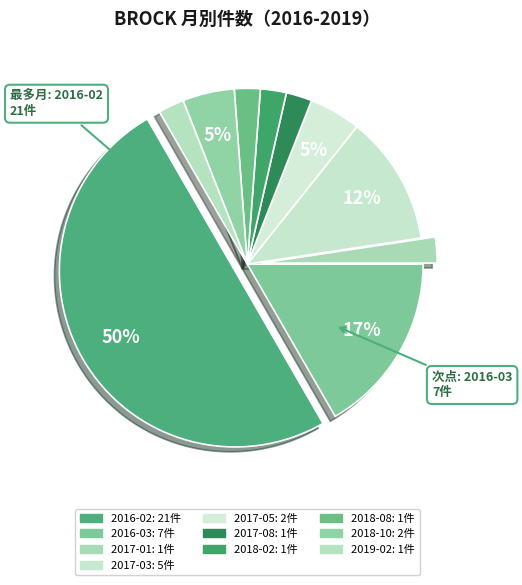

How many slices are in this pie chart?

10